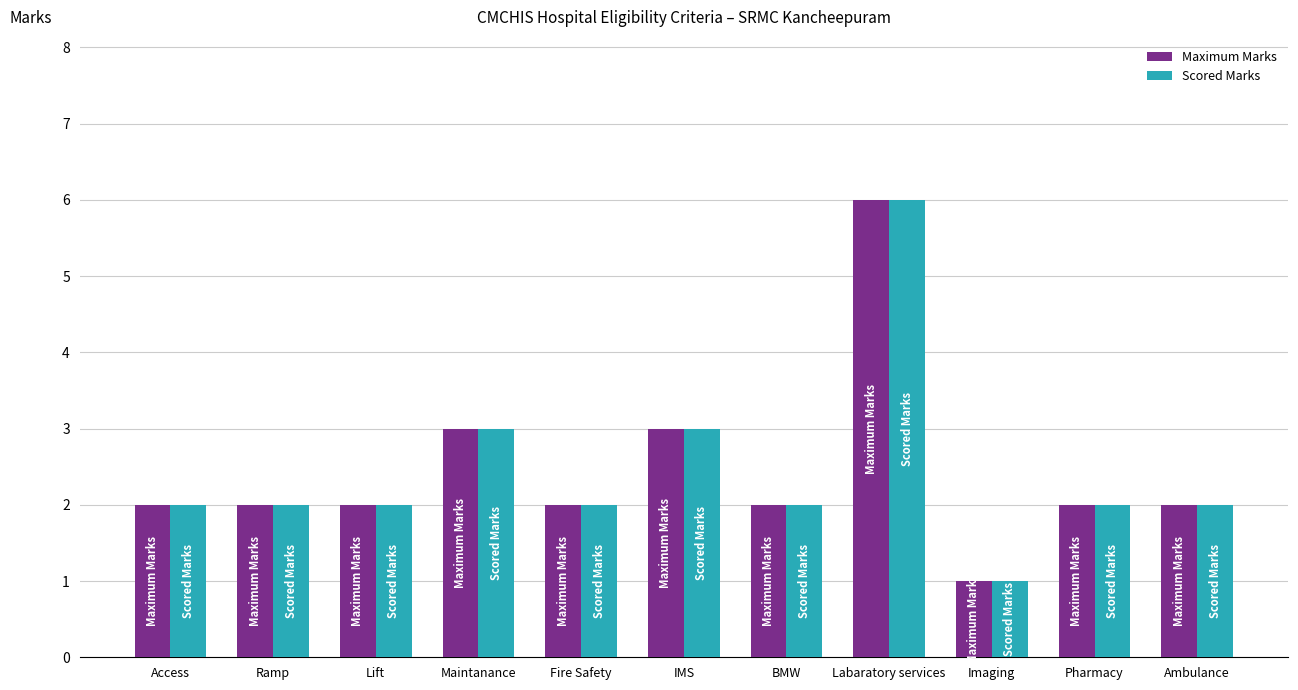

At which category is the sum across all series the highest?

Labaratory services